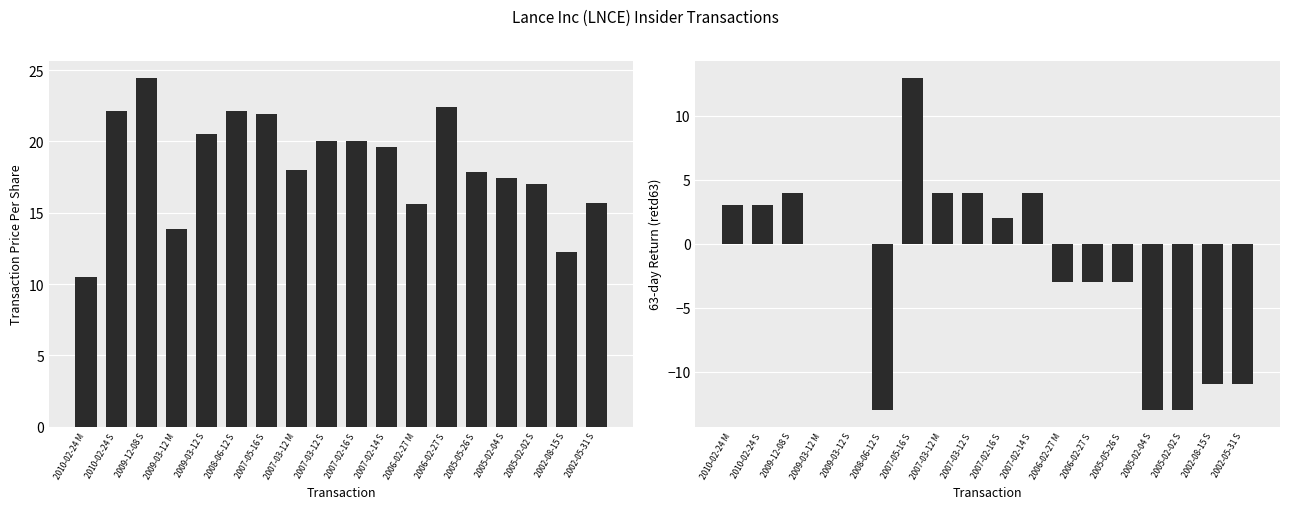

Which series has the widest spread of values?

retd63